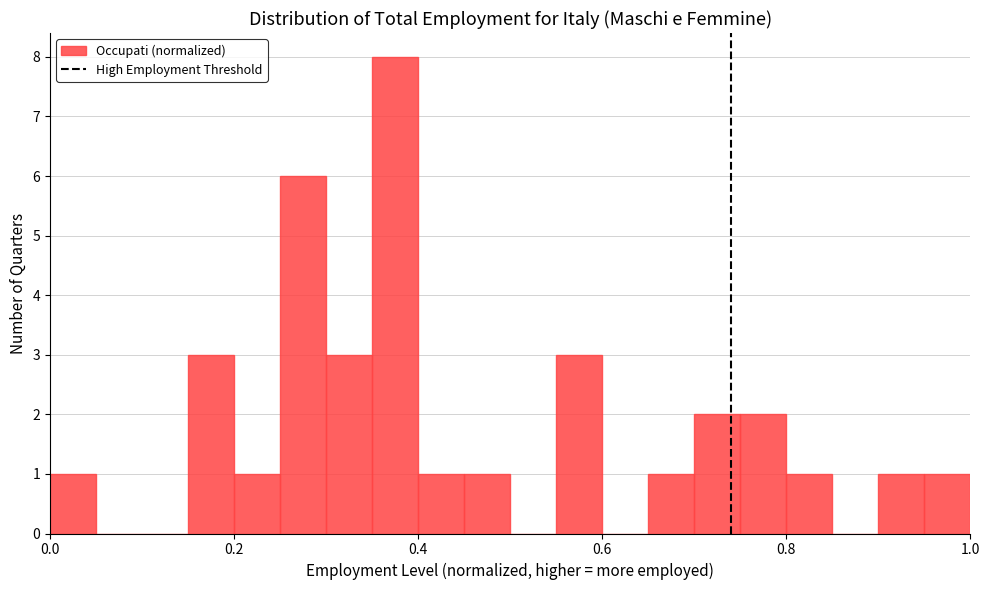

Read against the x-axis, roughly where is the centre of the tallest bar?

0.38